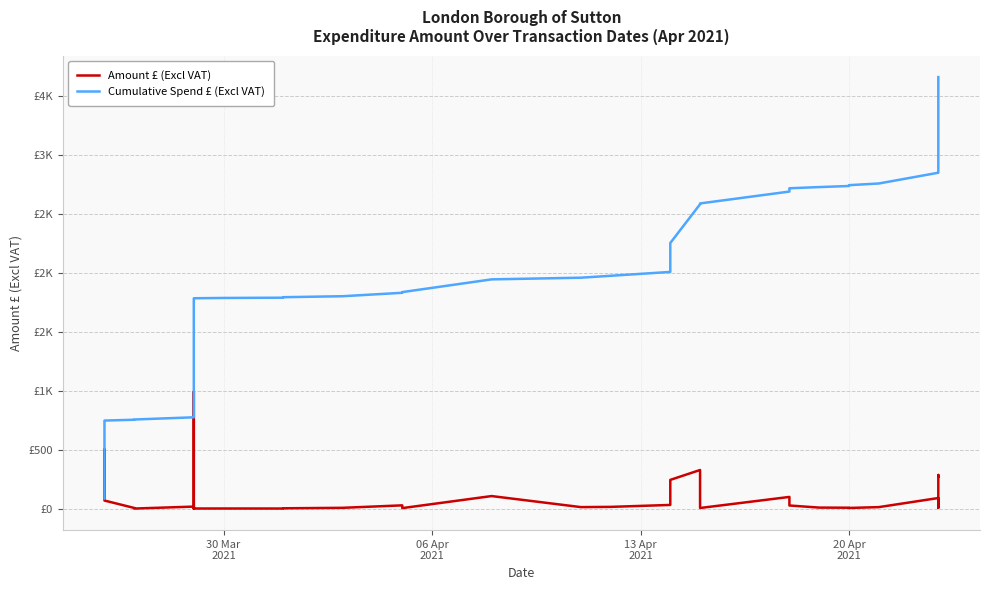

The Cumulative Spend £ (Excl VAT) series shows 2672.5 at 12. True or false?

False